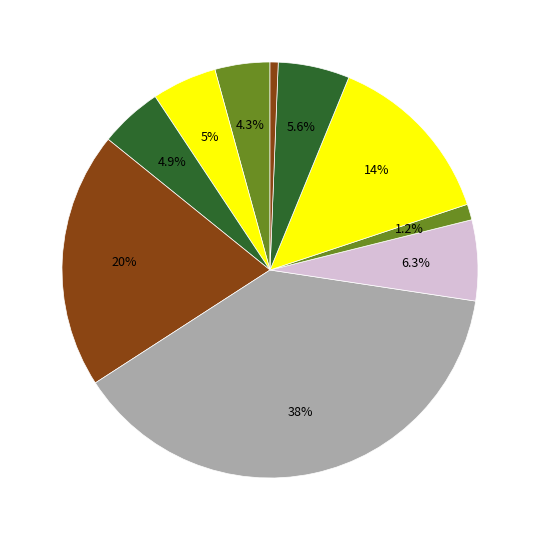

Is there any slice that represents more than half of the pie?

No